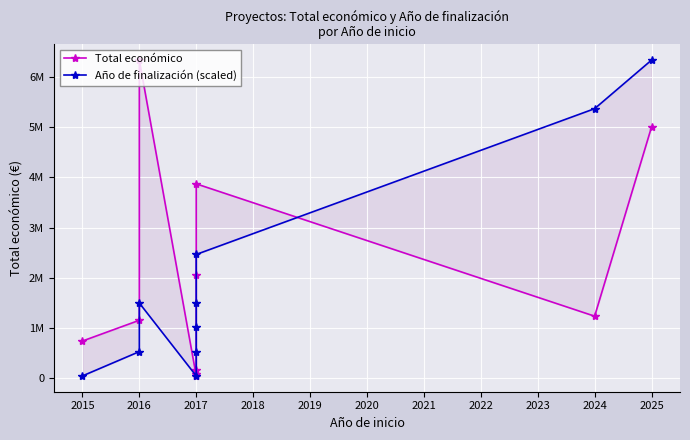

Is it true that Total económico equals 6312861.8 at 2017?

False